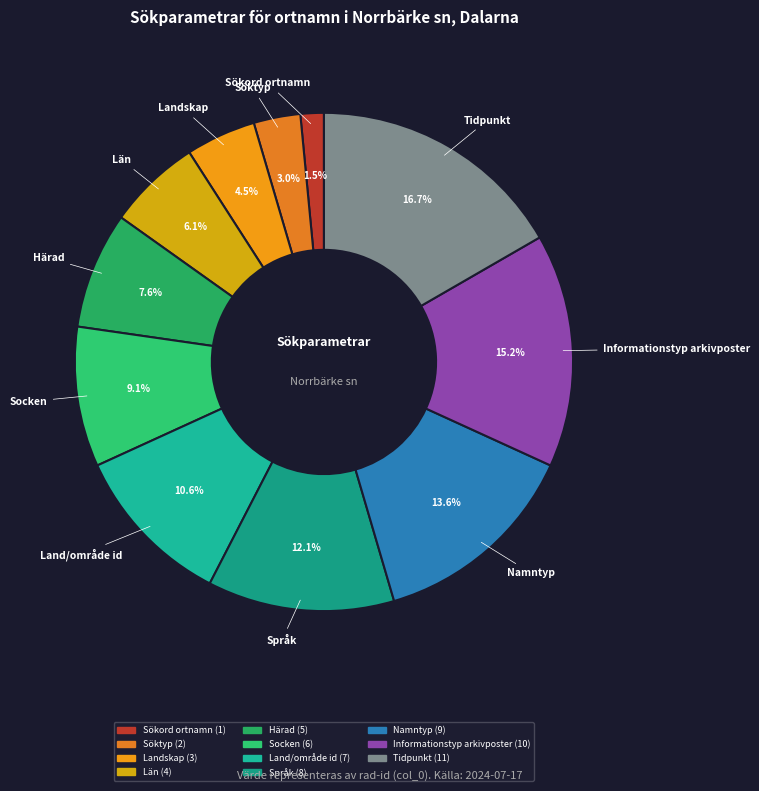

Do Land/område id and Söktyp together represent more than half of the pie?

No